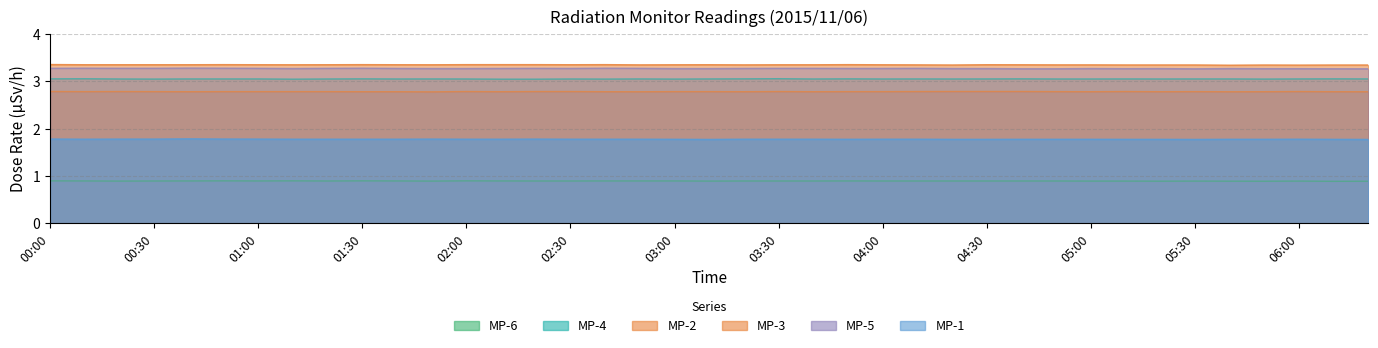

What are all the series names shown in the legend?

MP-6, MP-4, MP-2, MP-3, MP-5, MP-1